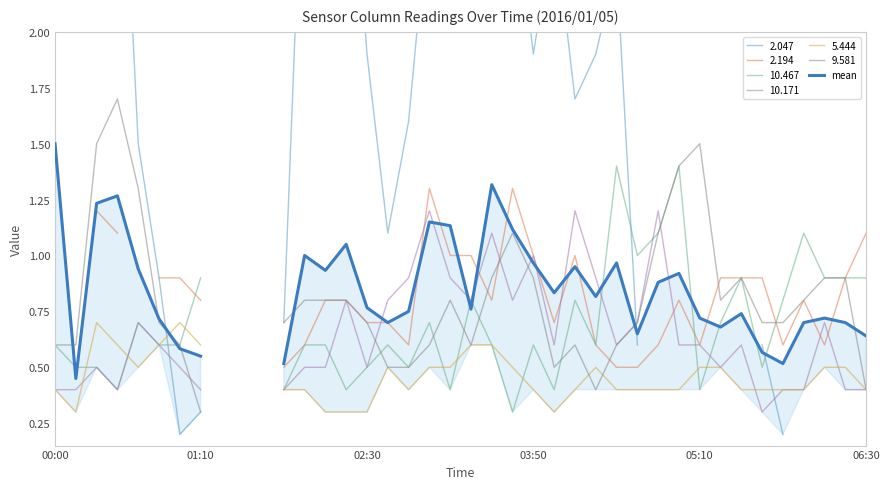

Does the chart display data point markers on the line(s)?

No